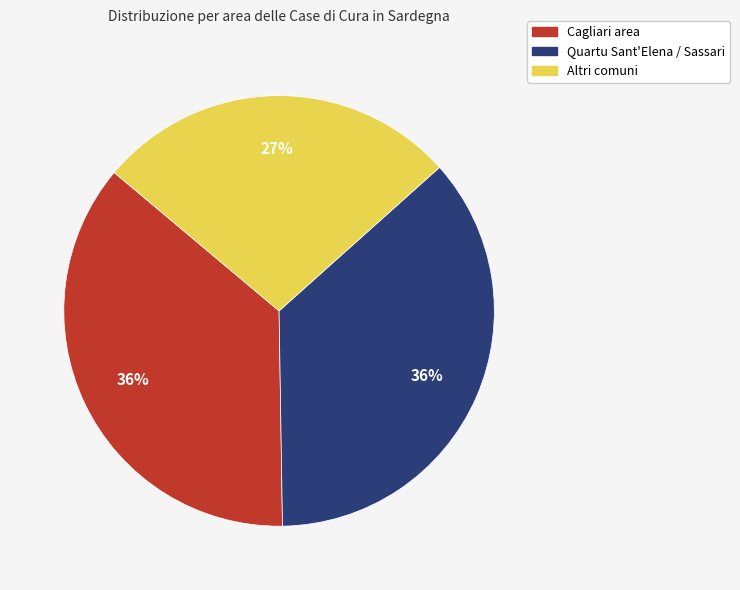

To the nearest percent, what is the average slice percentage?

33%